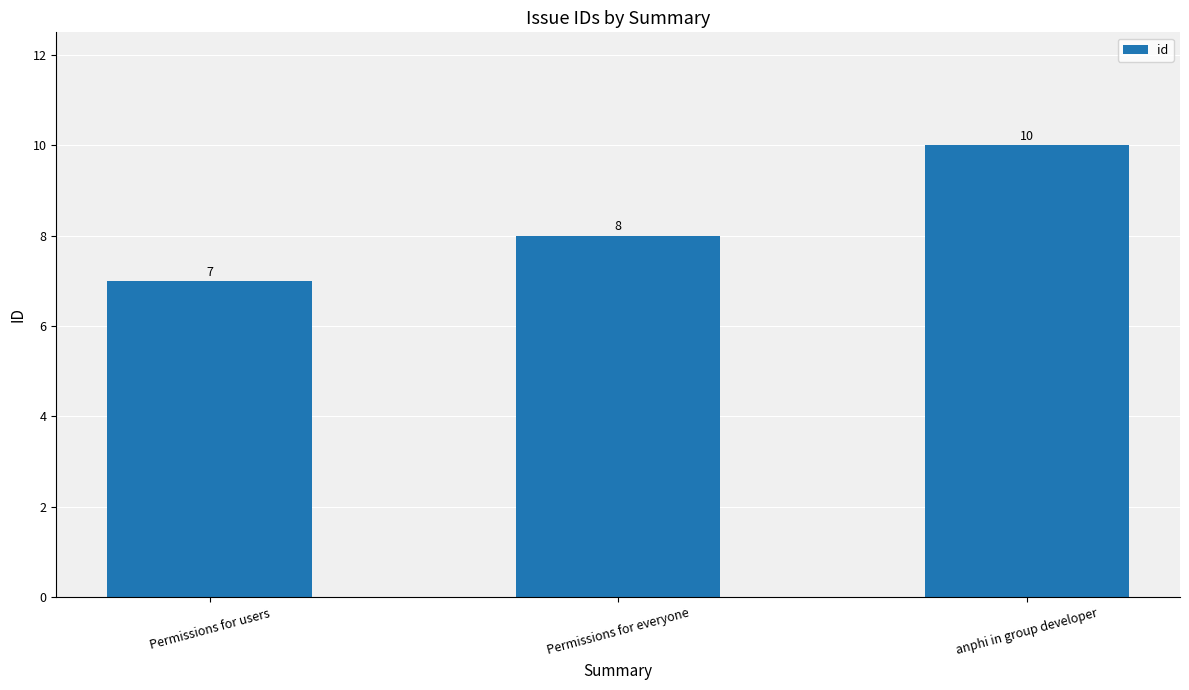

What is the approximate value at Permissions for users?

7